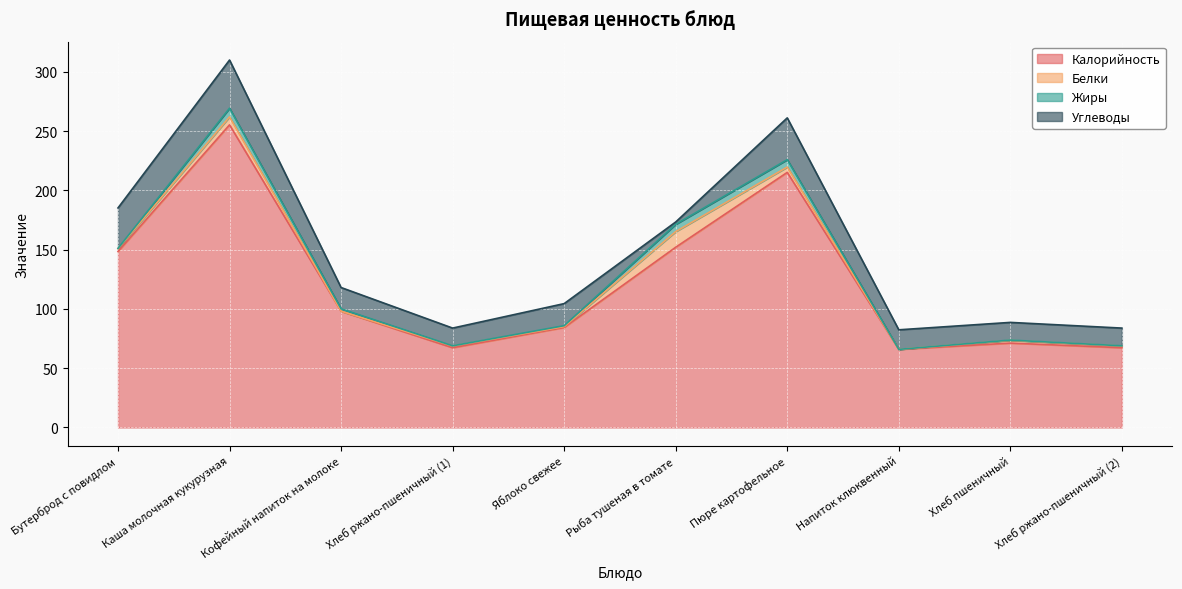

At Яблоко свежее, list the series in order from largest to smallest.

Калорийность, Углеводы, Белки, Жиры